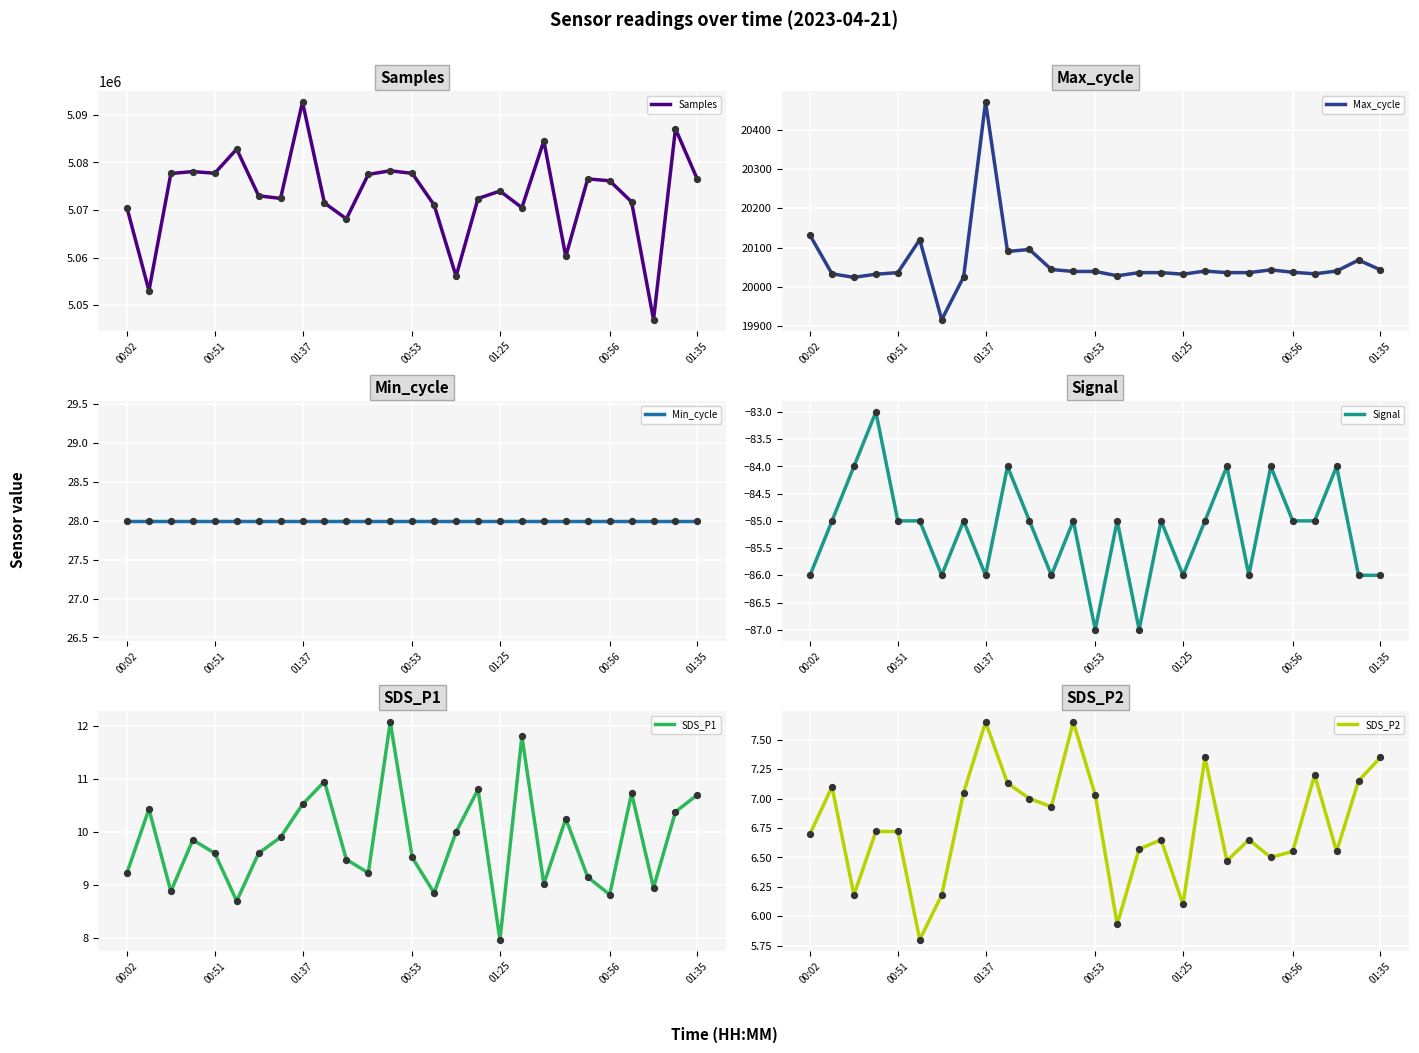

At which category is the sum across all series the highest?

01:37